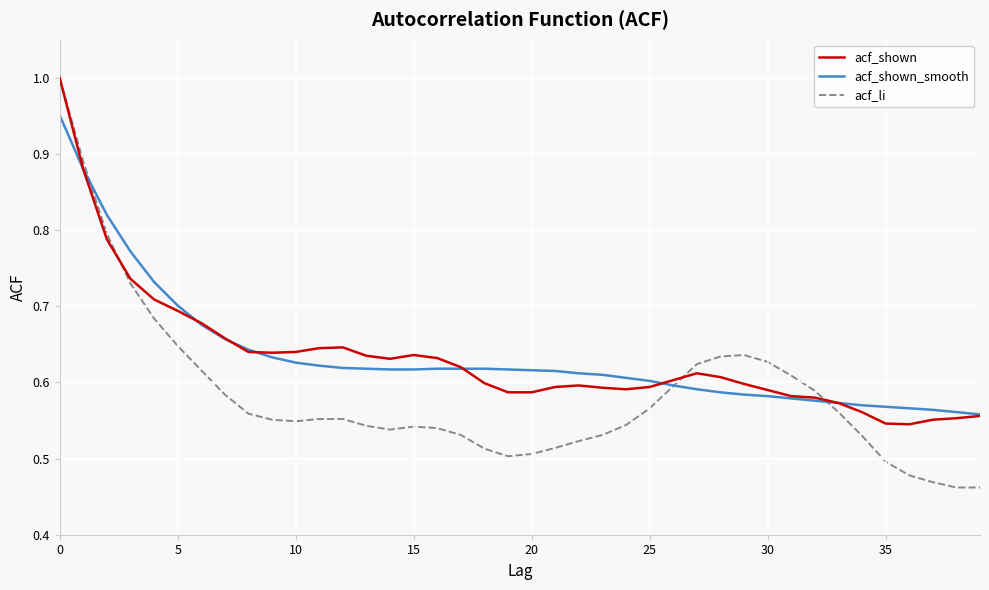

Which series has the widest spread of values?

acf_li